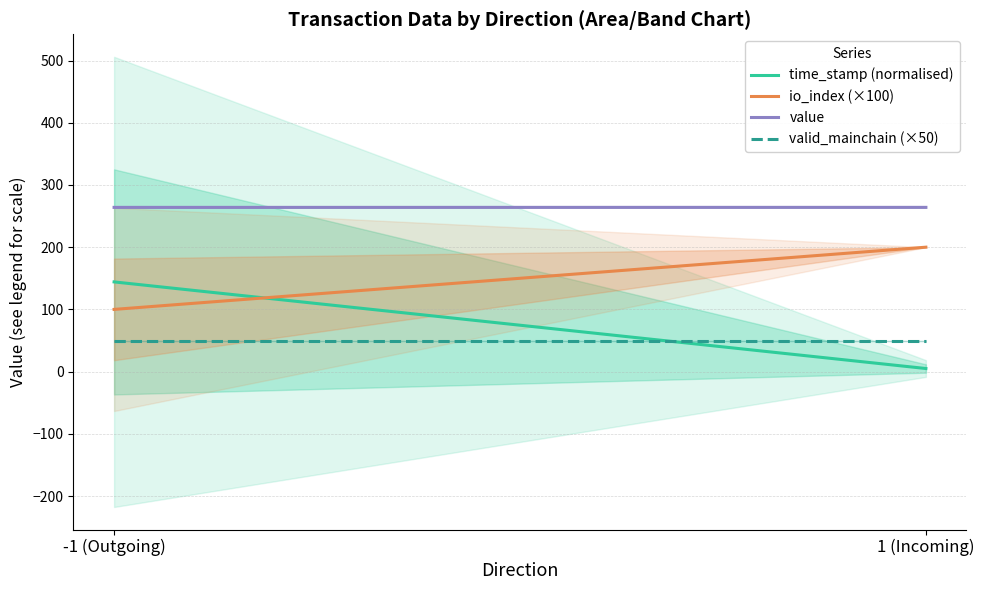

How many lines are shown in the chart?

4